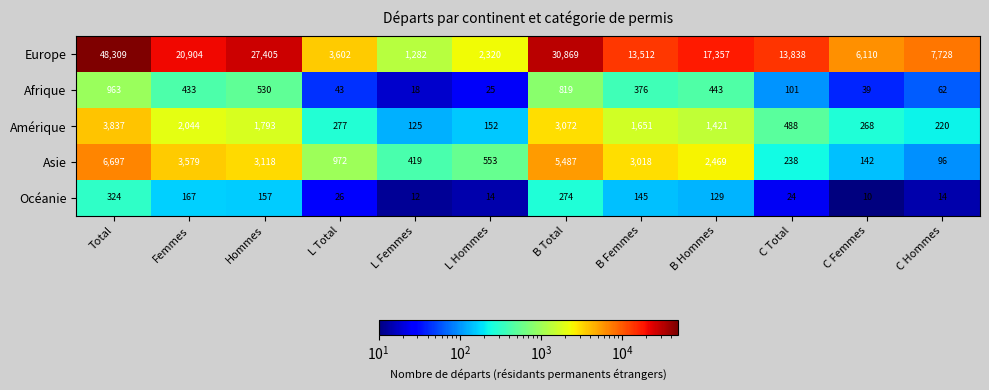

What is the difference between the maximum and minimum values in the Océanie series?

314